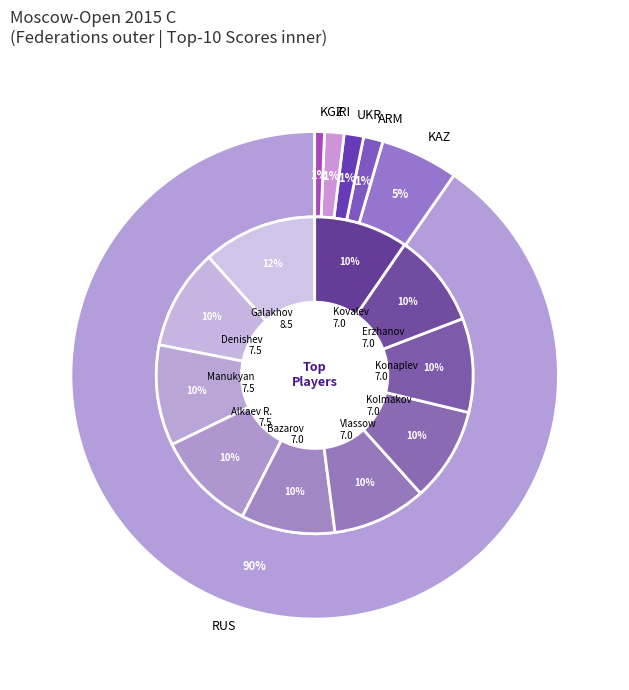

Is it true that IRI is 16% of the pie?

False